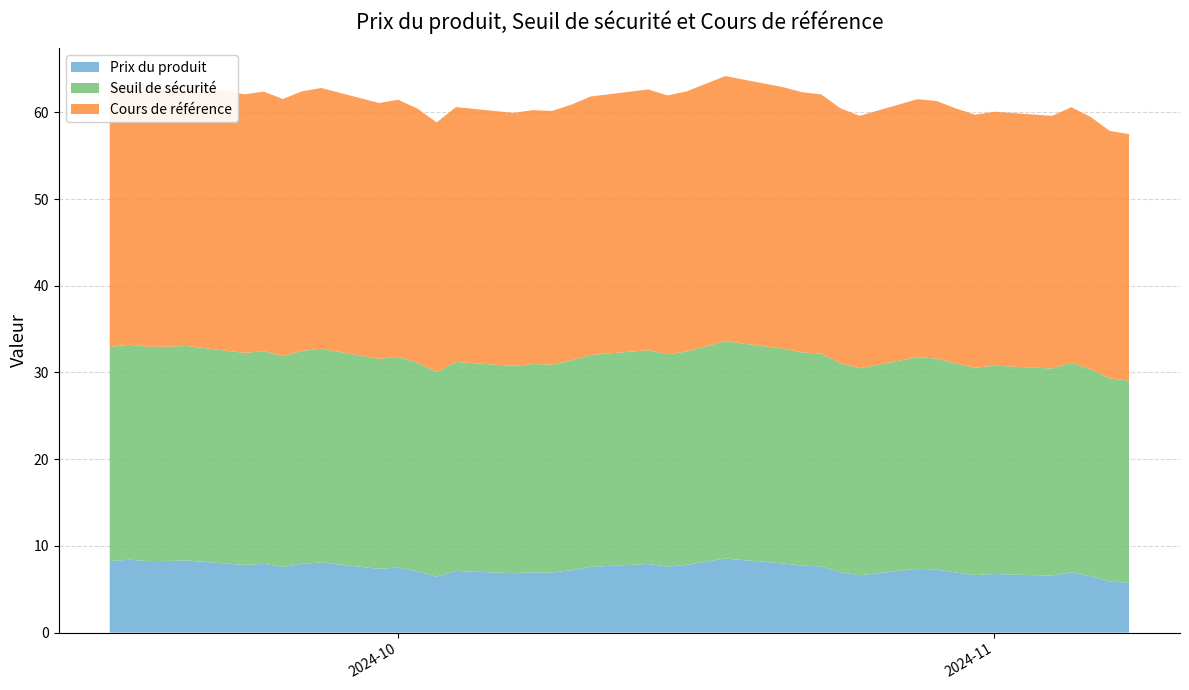

What is the difference between the maximum and minimum values in the Prix du produit series?

2.8